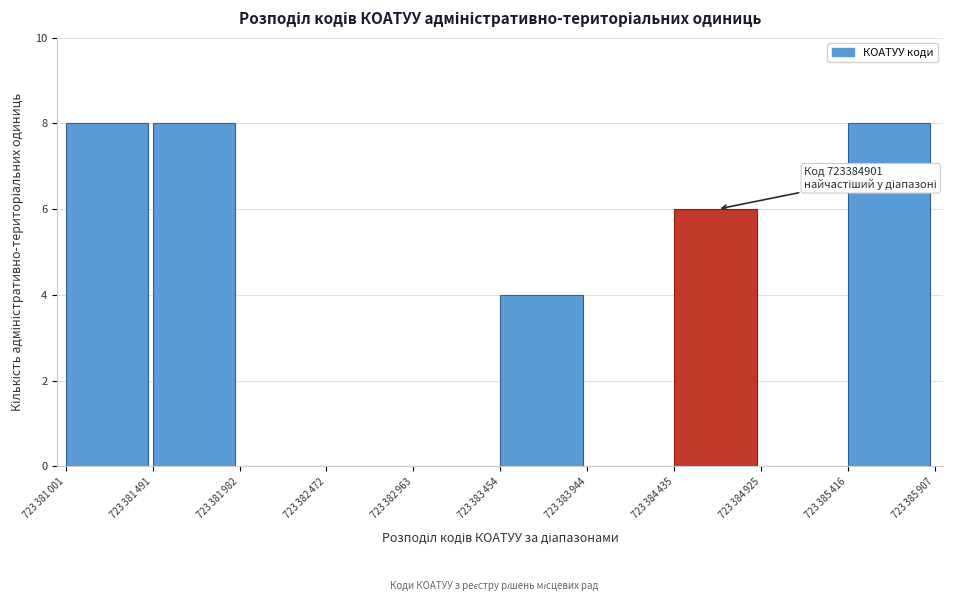

What is the sum of all values?

34